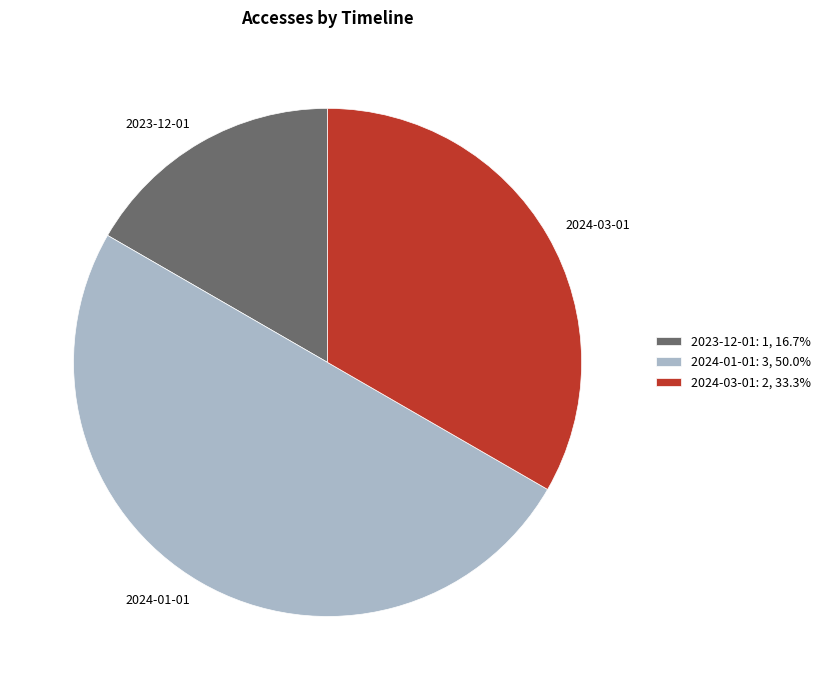

How many segments does this pie chart have?

3